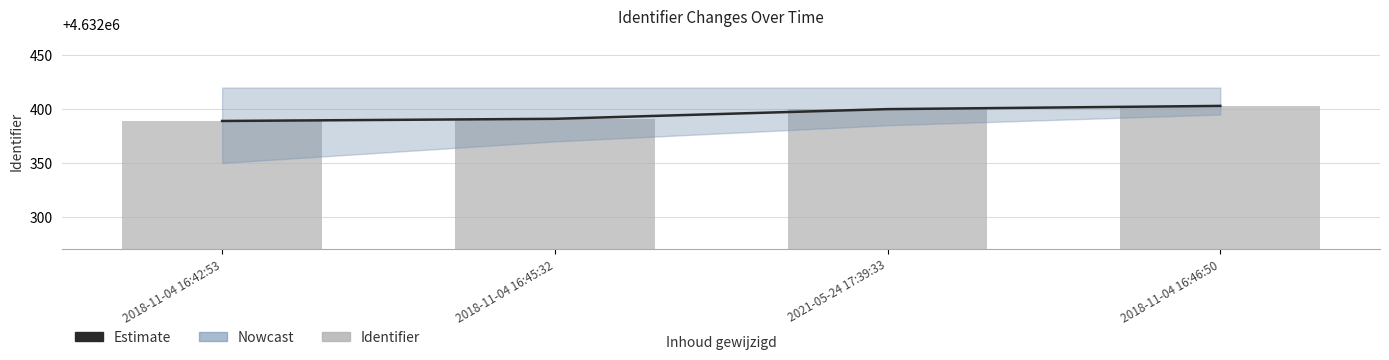

What is the label of the 2nd bar from the right?

2021-05-24 17:39:33